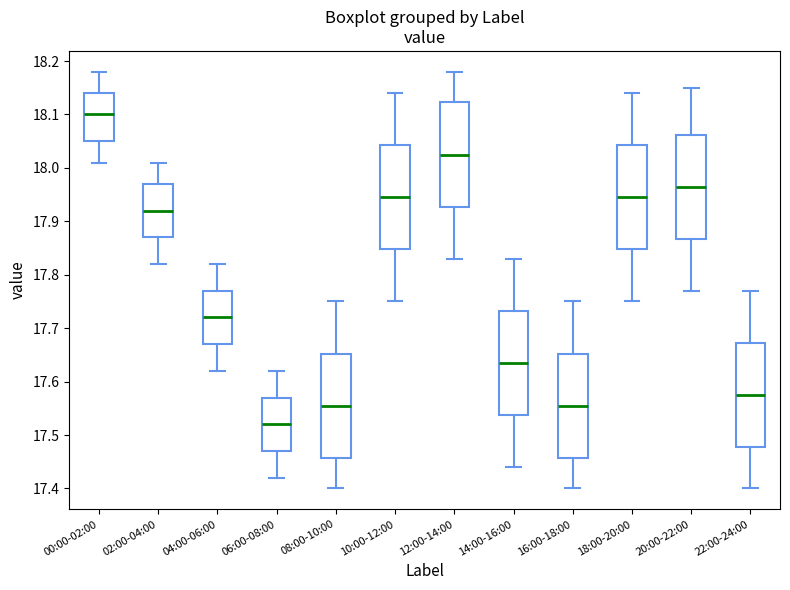

Where does the median line of the box for 18:00-20:00 sit on the y-axis? The values are not printed on the chart, so give them approximately, as read against the axis.

17.95